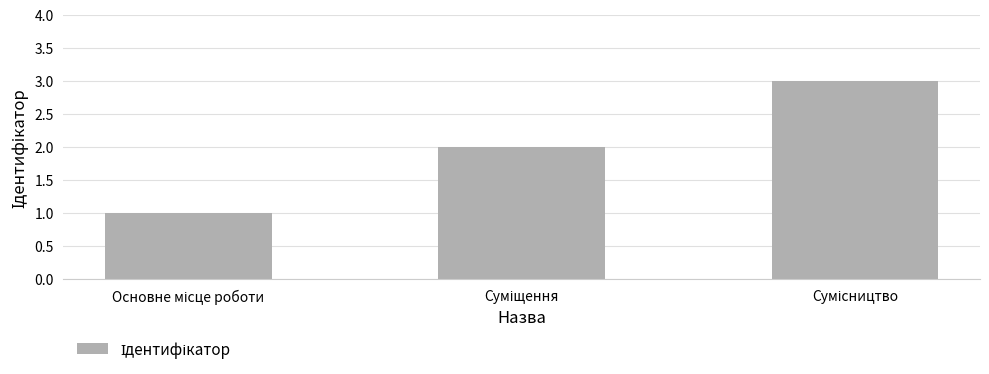

What is the sum of all values?

6